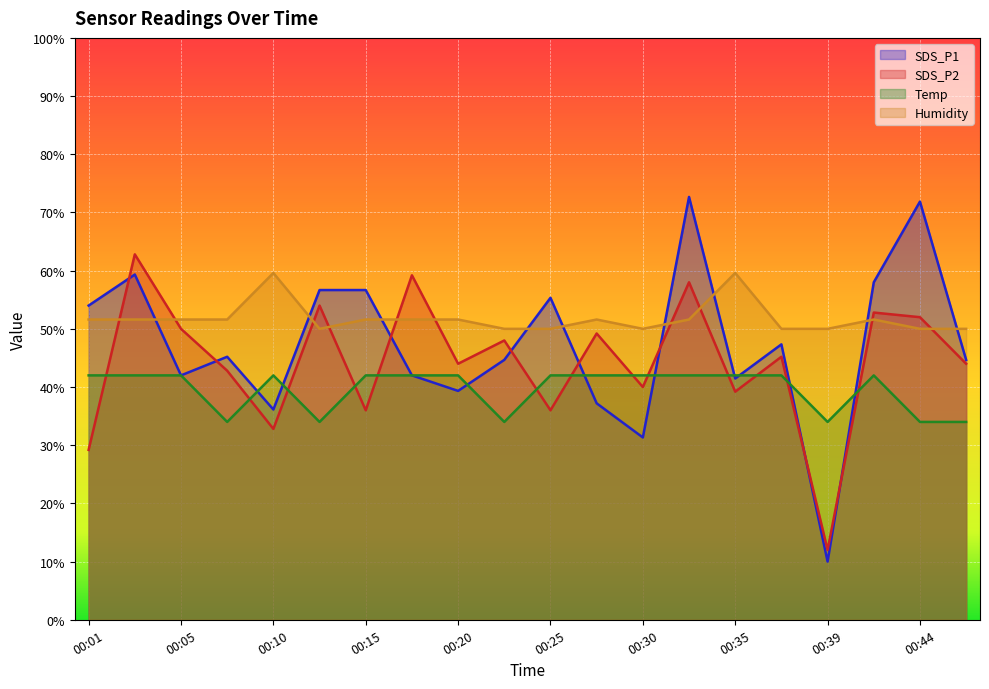

How many data points in Humidity are above 51?

12